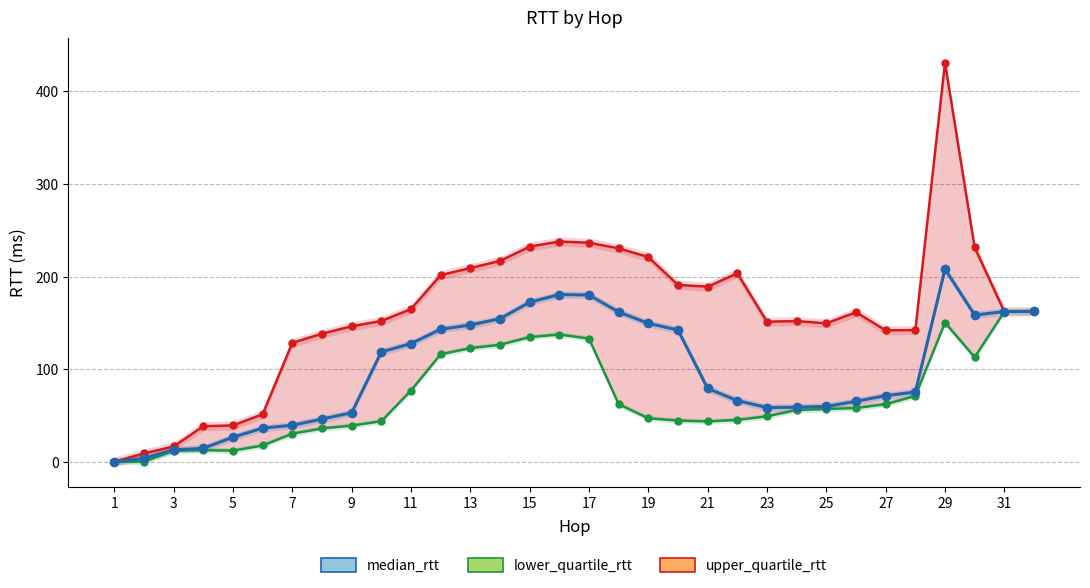

List the series in order of their peak value, highest first.

upper_quartile_rtt, median_rtt, lower_quartile_rtt